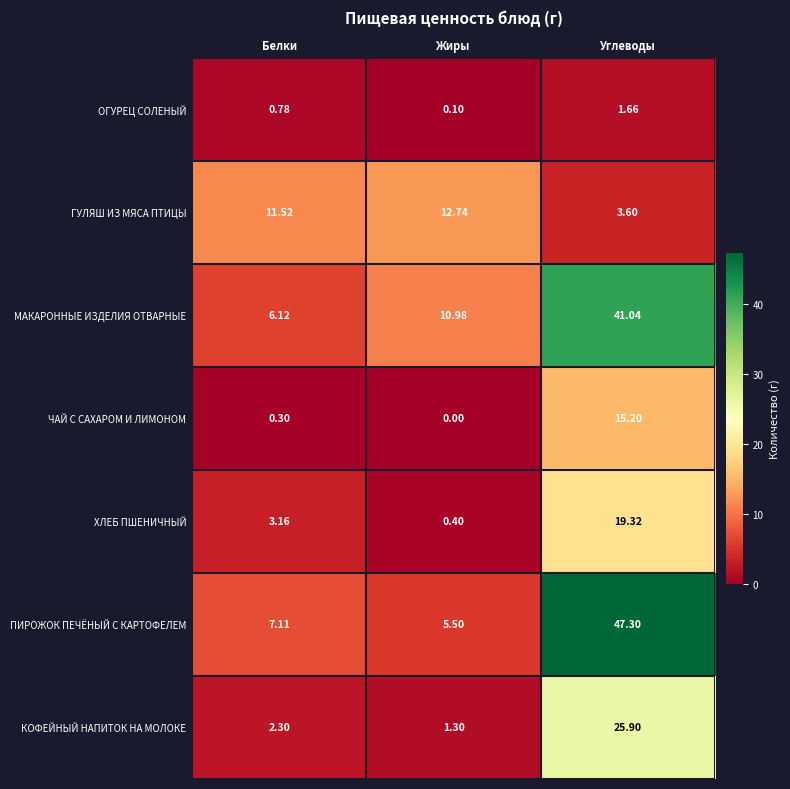

Which series has the widest spread of values?

ПИРОЖОК ПЕЧЁНЫЙ С КАРТОФЕЛЕМ